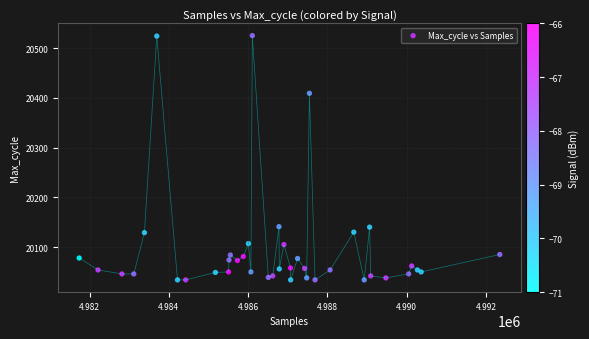

What Y value in the scatter plot is closest to 20279?

20409